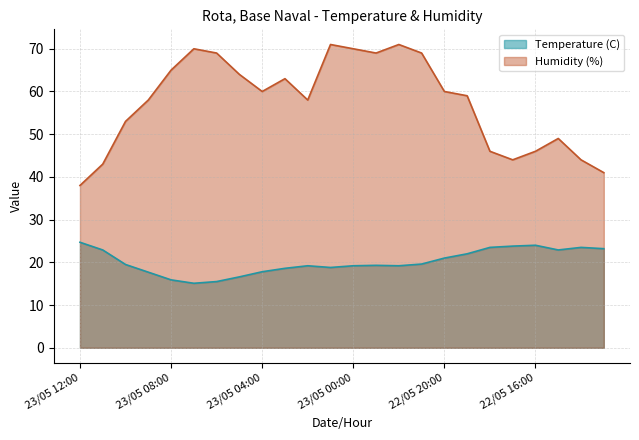

Does the chart have visible grid lines?

Yes